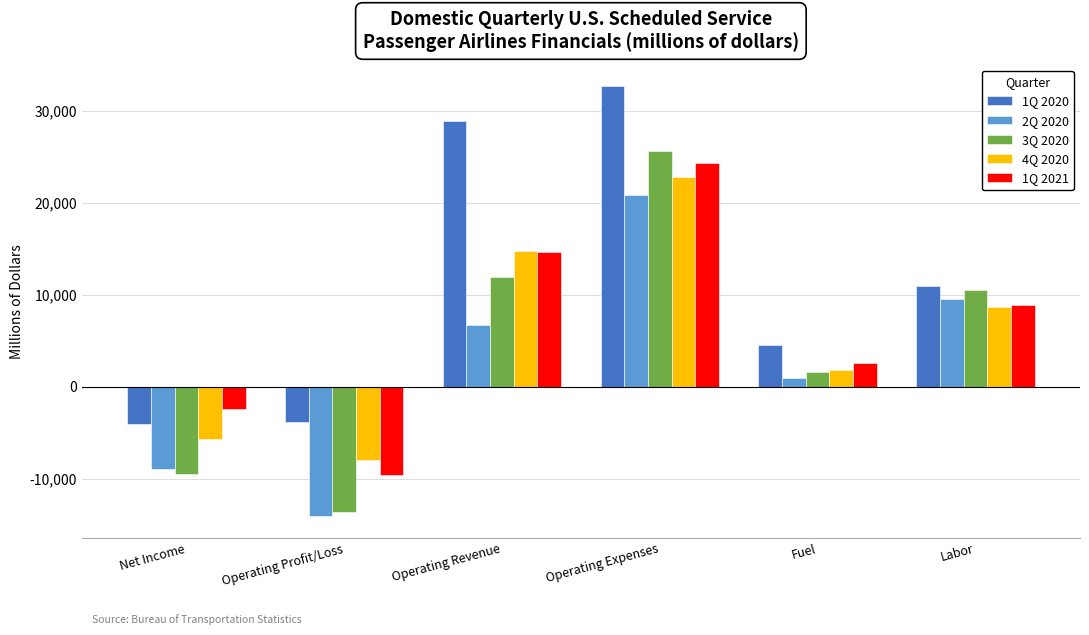

Rank the series by their maximum value, from lowest to highest.

2Q 2020, 4Q 2020, 1Q 2021, 3Q 2020, 1Q 2020